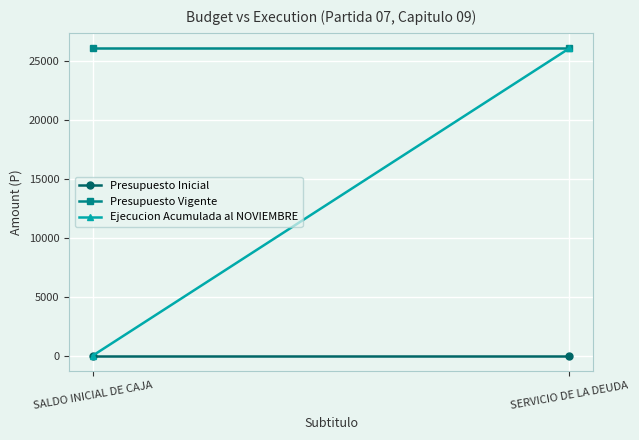

The Ejecucion Acumulada al NOVIEMBRE series shows -9883 at SALDO INICIAL DE CAJA. True or false?

False